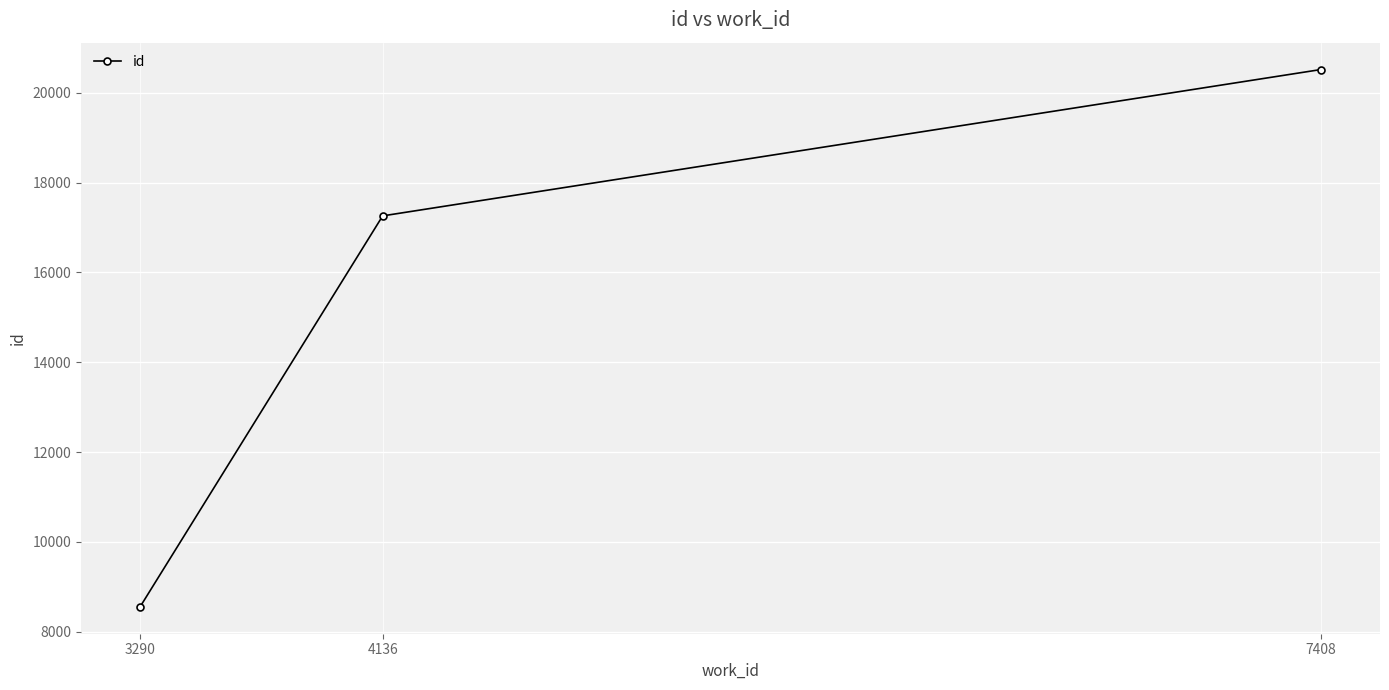

True or false: the data shows 27890 at 4136.

False